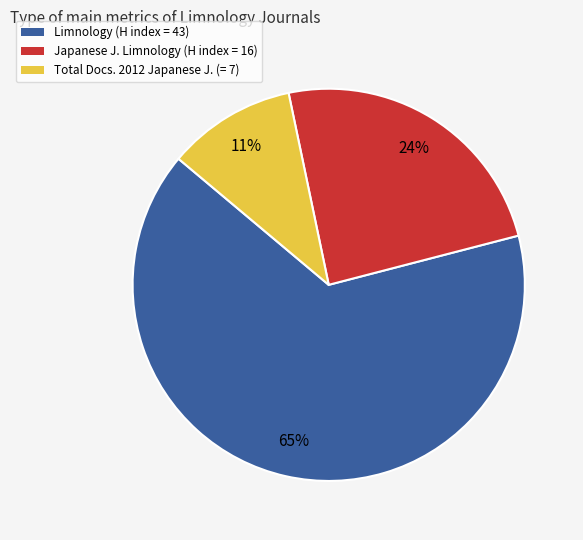

To the nearest percent, what is the average slice percentage?

33%